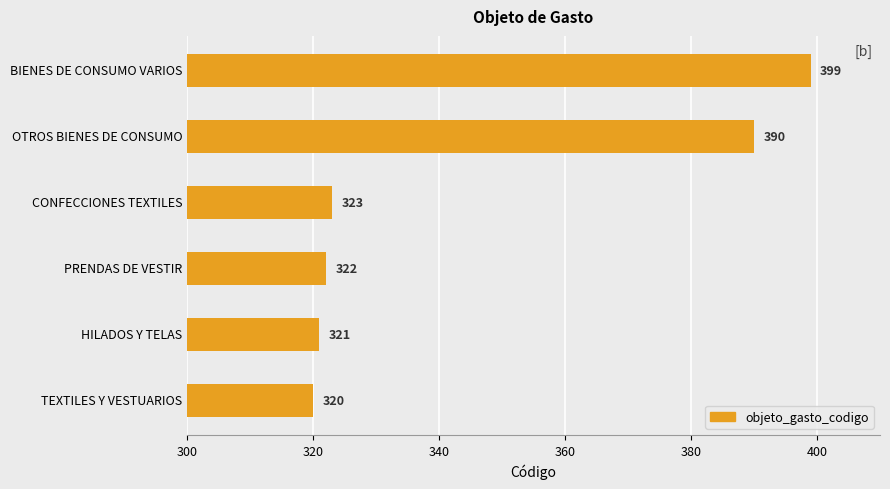

At which label is the value closest to 359?

OTROS BIENES DE CONSUMO